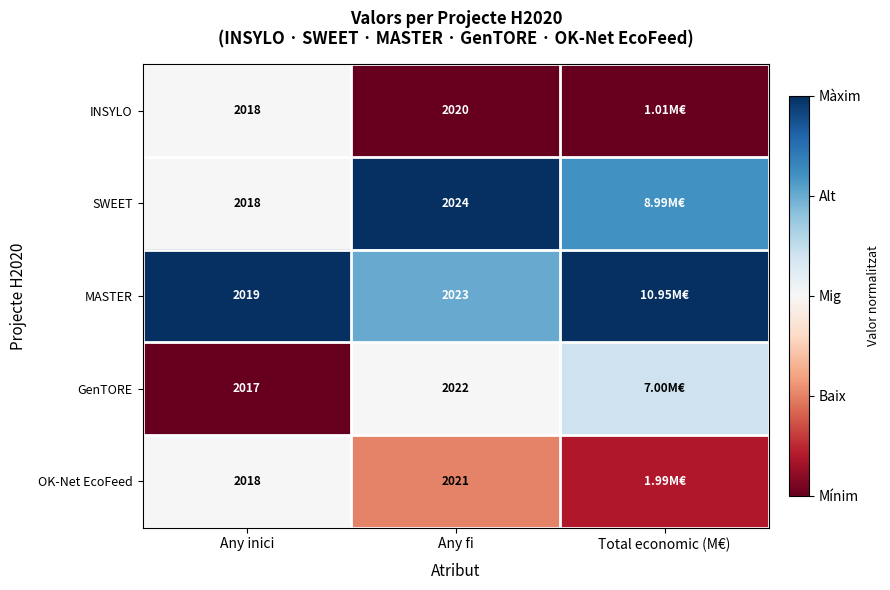

Between Any inici and Any fi, which series saw the biggest shift?

SWEET